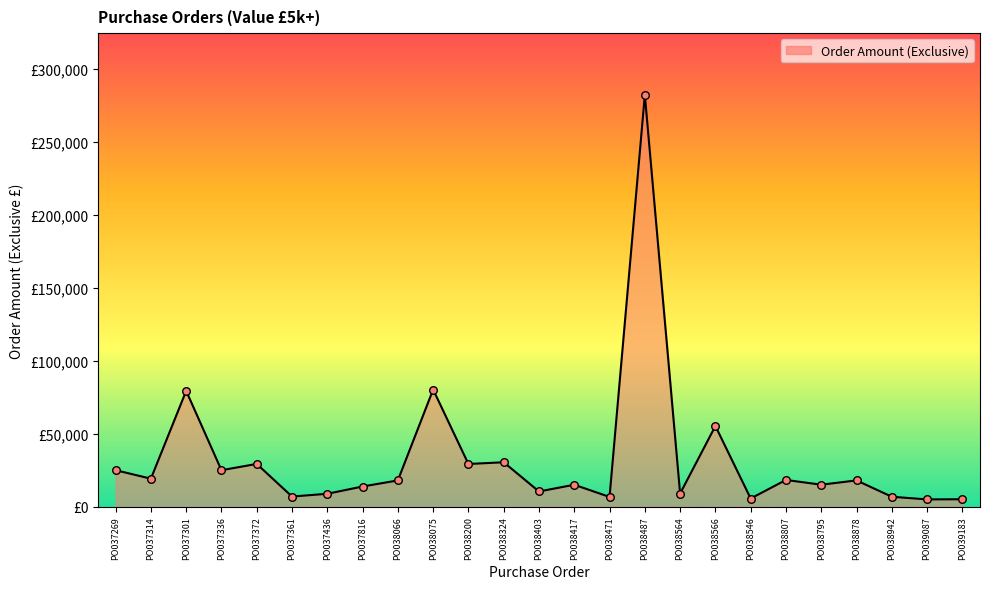

What is the change in value from PO037269 to PO038564?

-15993.1